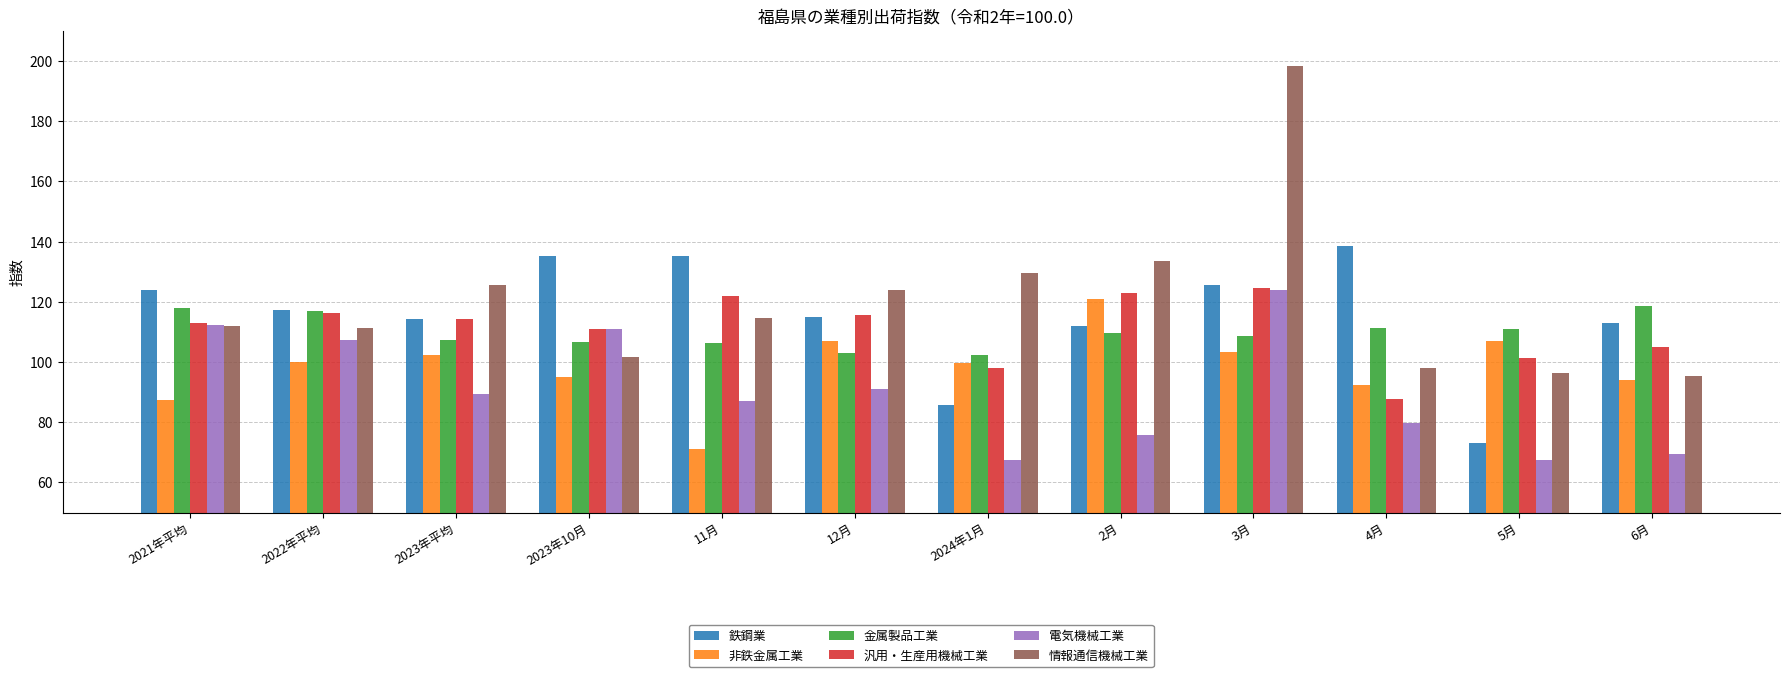

What is the label of the 9th bar from the left?

3月